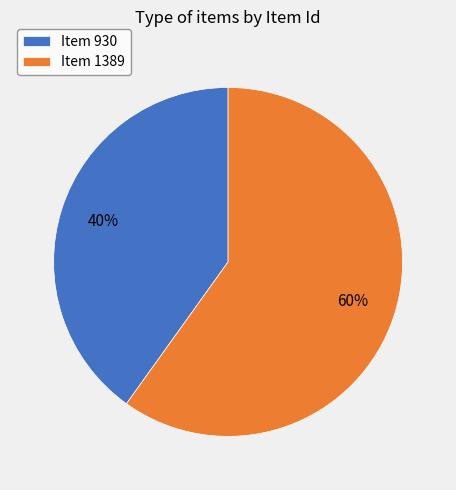

Approximately how many times larger is the value at Item 1389 compared to Item 930?

1.5